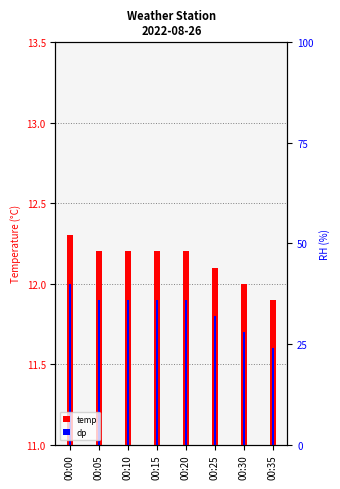

Between 00:35 and 00:20, which is larger?

00:20